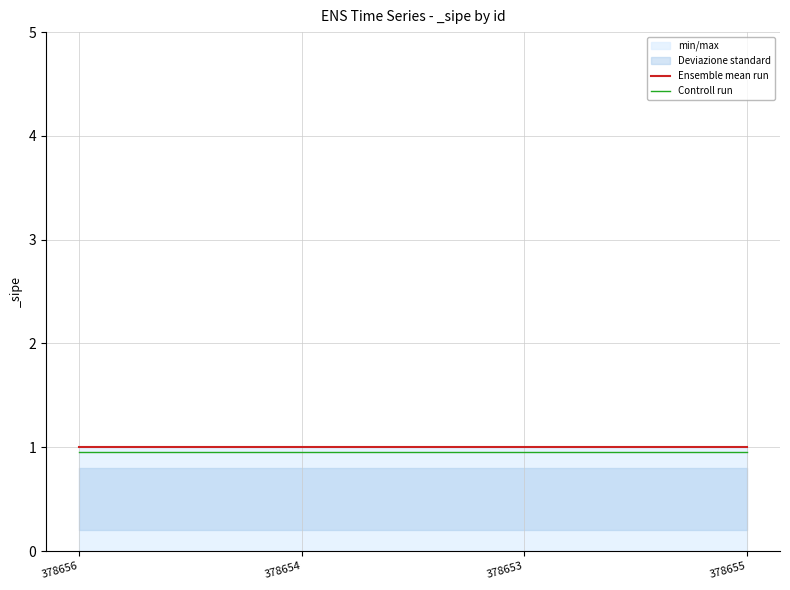

What value does the Controll run series have at 378653?

0.9